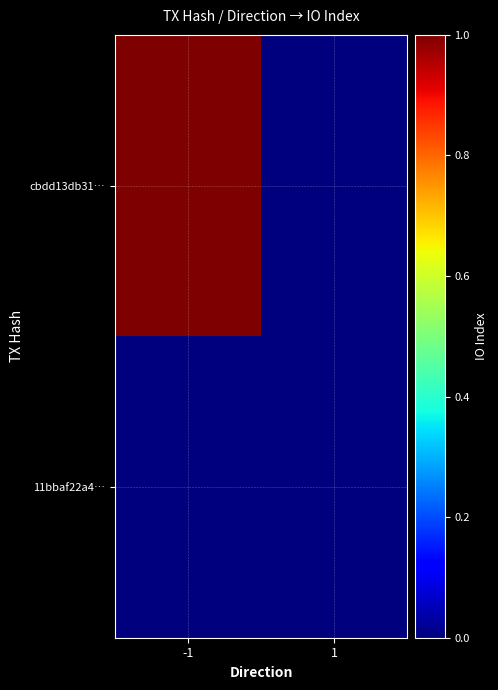

Rank the series at 1 from lowest to highest value.

cbdd13db31…, 11bbaf22a4…